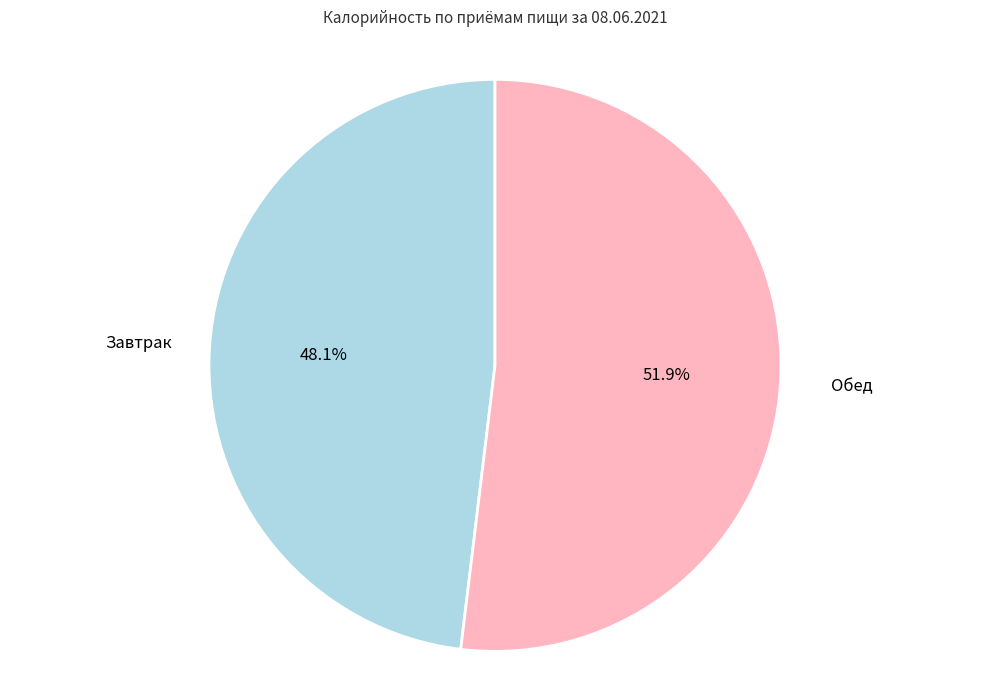

Count the number of slices in the pie.

2